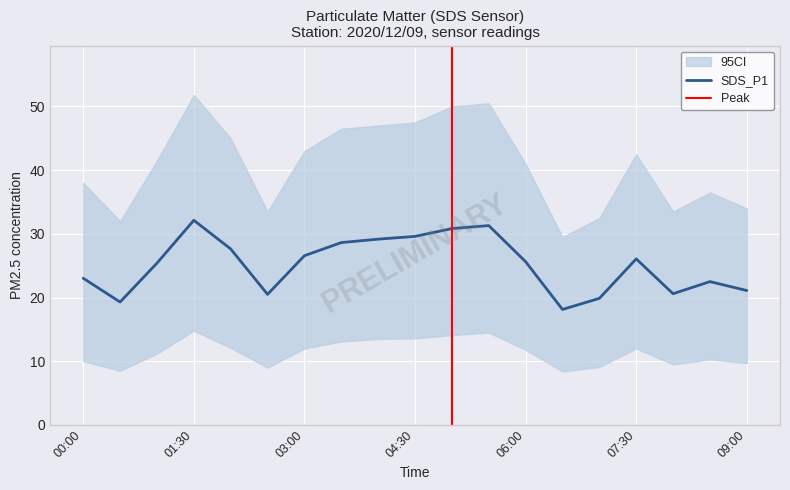

Is it true that SDS_P1 equals 22.5 at 2020/12/09 08:30?

True